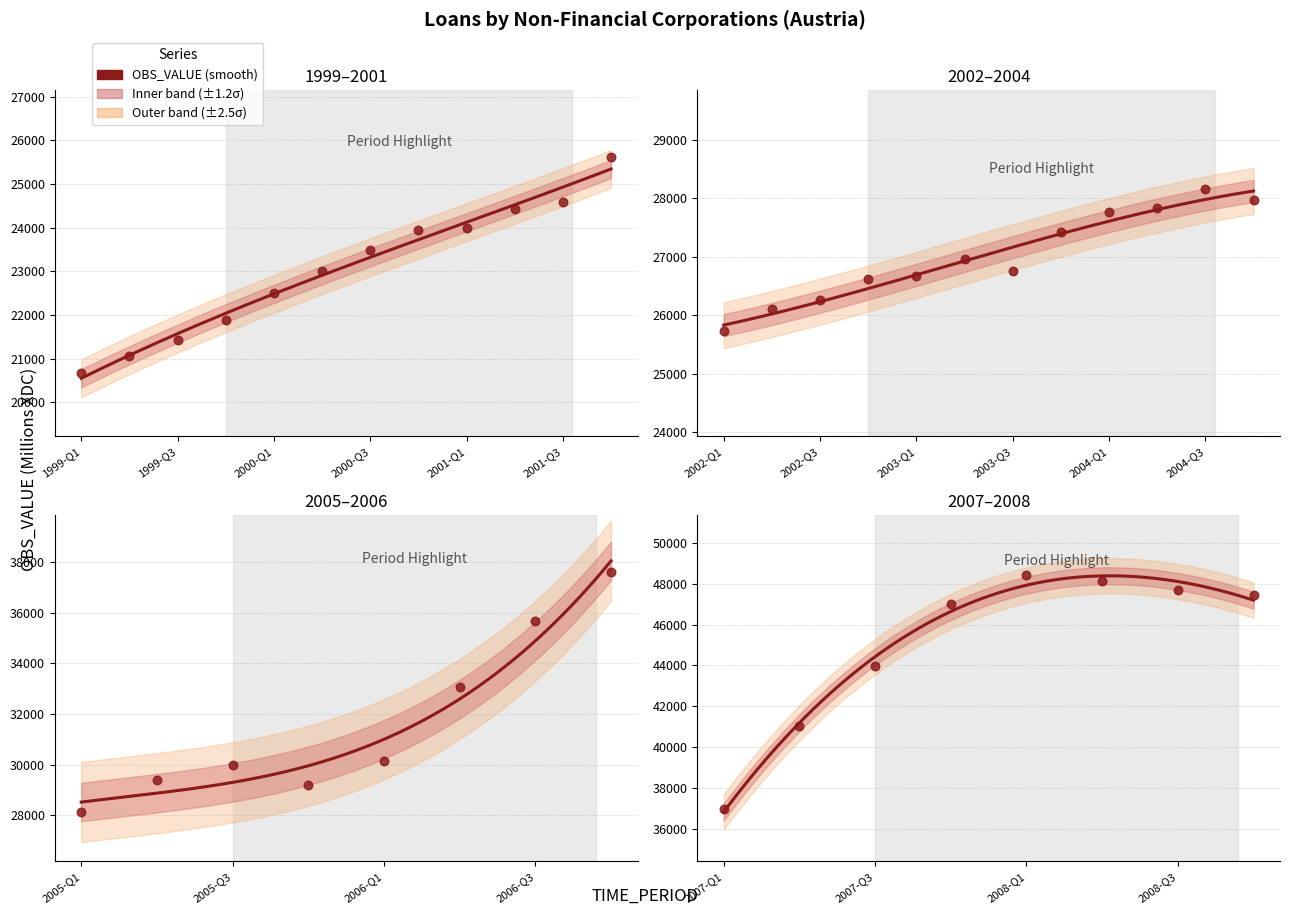

Between 2008-Q2 and 2000-Q2, which is larger?

2008-Q2